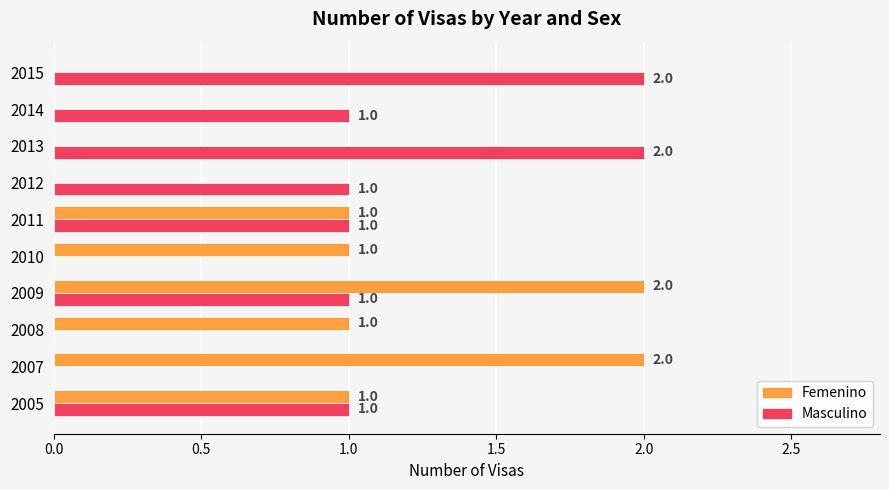

Count the number of categories in the chart.

10